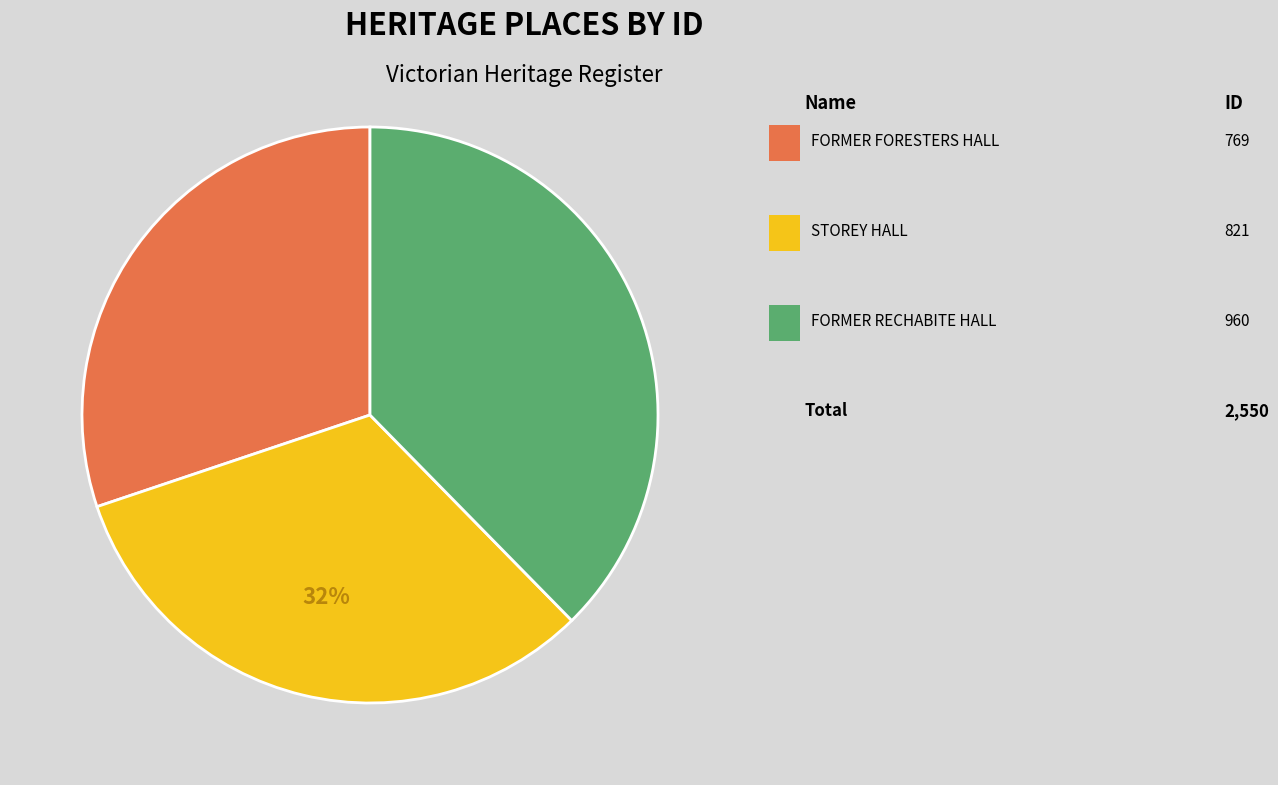

Does any single category account for the majority?

No